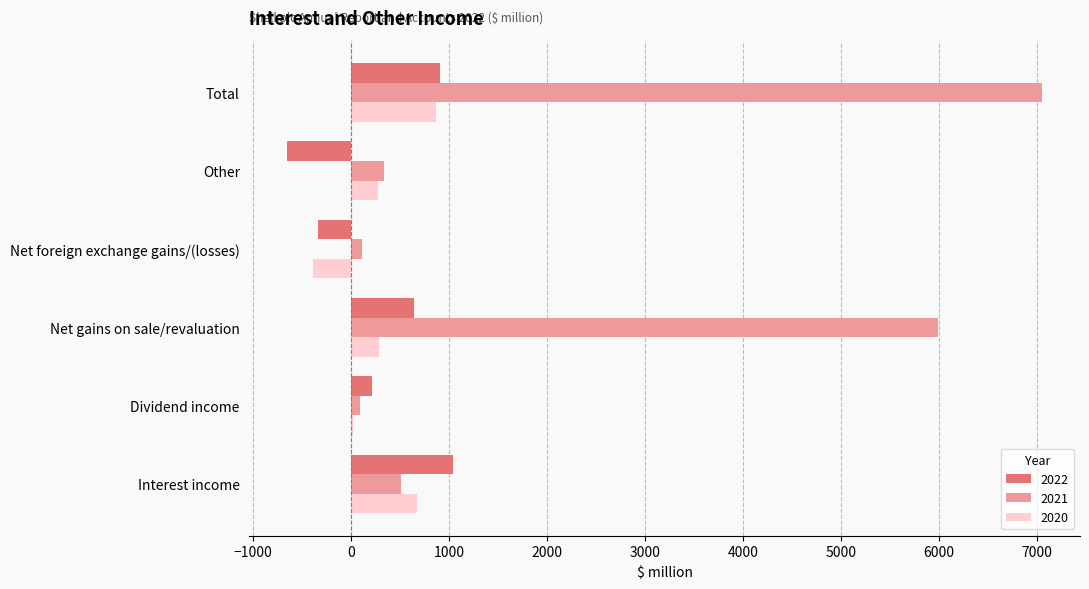

The 2021 series shows 341 at Other. True or false?

True